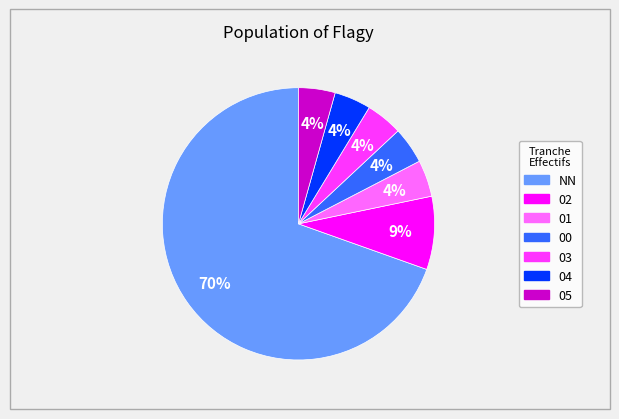

Is the sum of 00 and 03 greater than half?

No